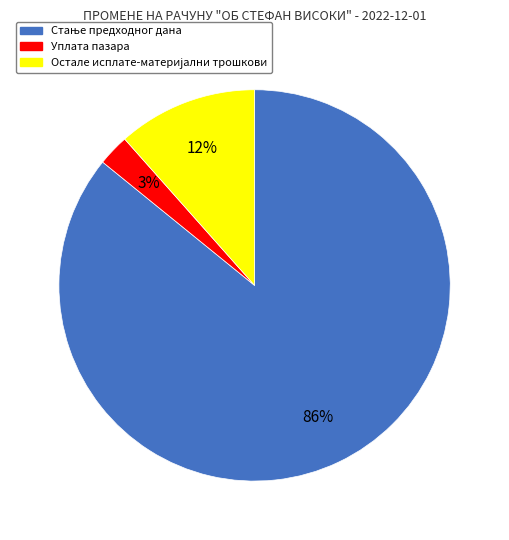

Is it true that Уплата пазара is 3% of the pie?

True